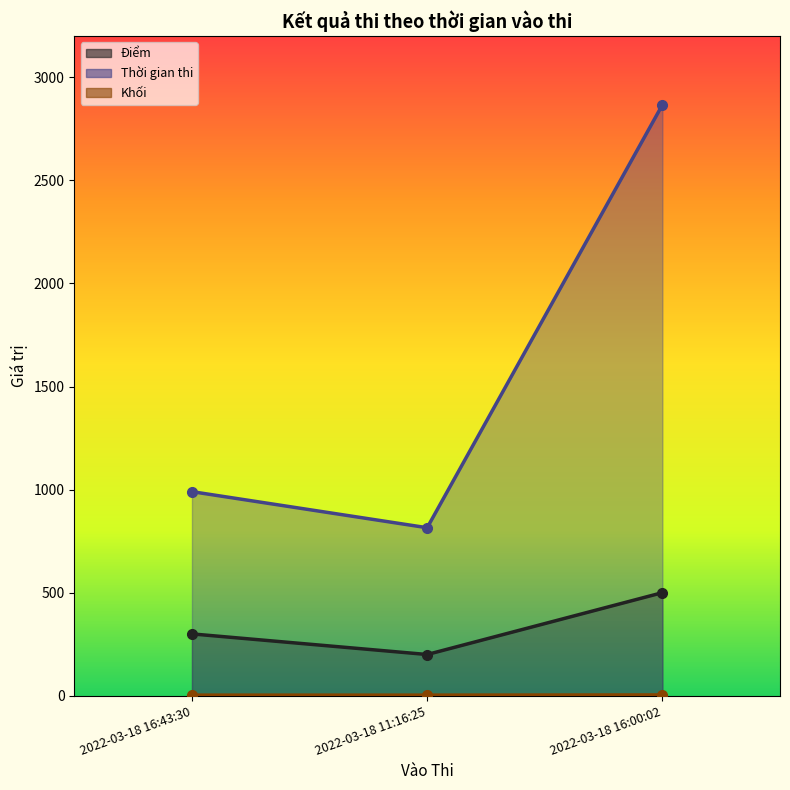

How many data points does each series have?

3